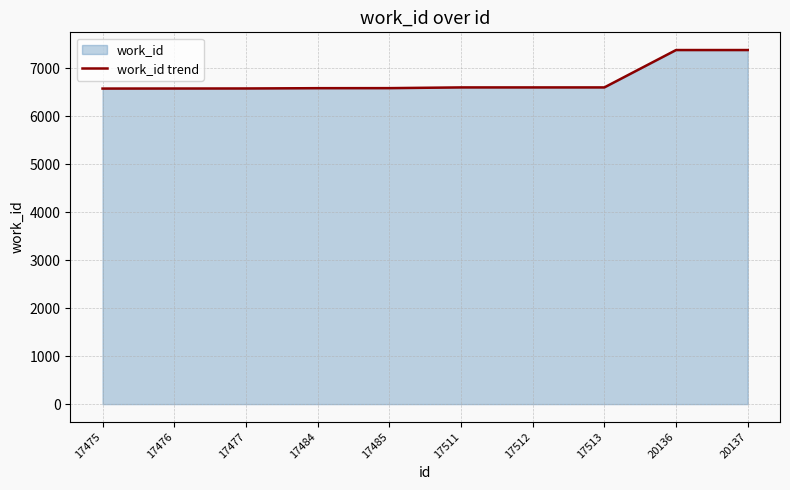

True or false: the data has more than 0 interior local peaks.

False